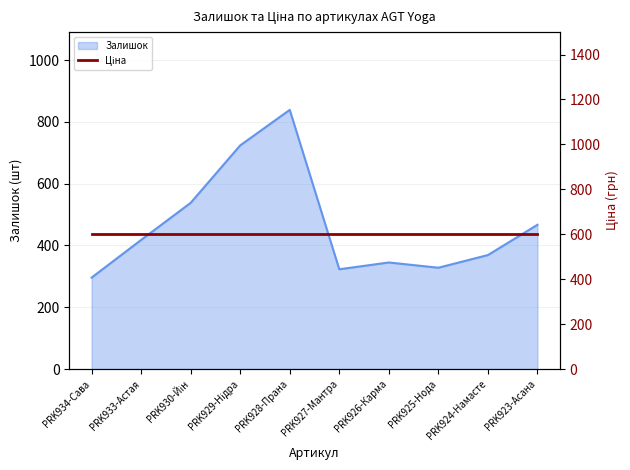

The chart shows a value of 92 at PRK934-Сава. True or false?

False